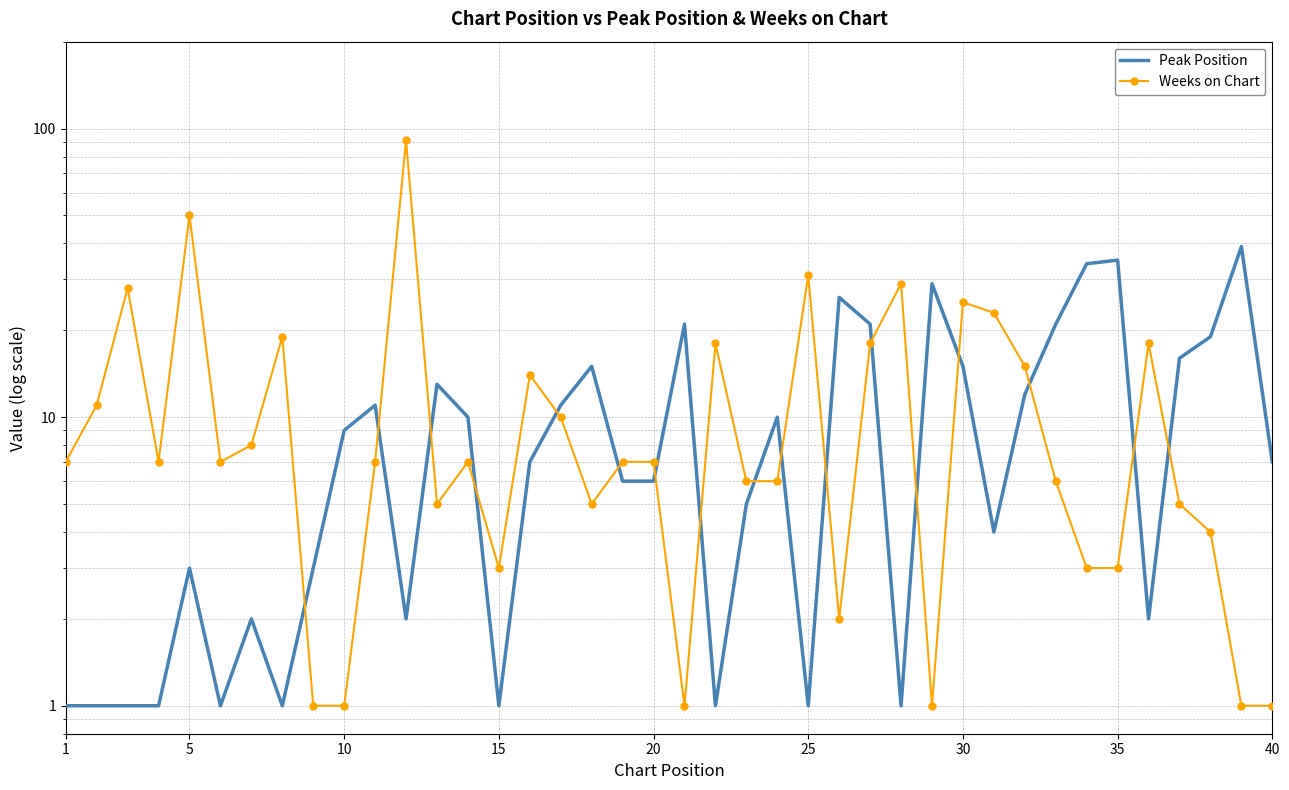

How many times do Weeks on Chart and Peak Position cross each other?

17